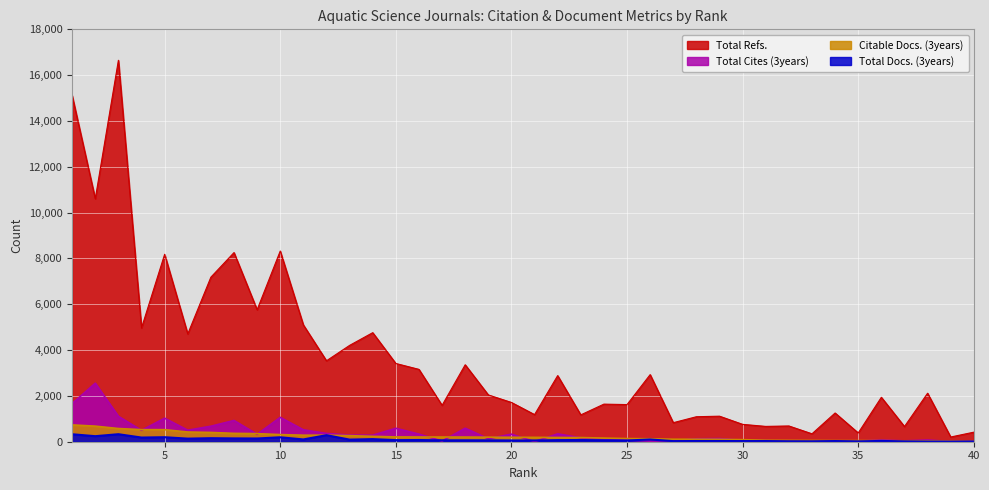

Is the value of Total Refs. at 12 greater than the value of Citable Docs. (3years) at 13?

Yes